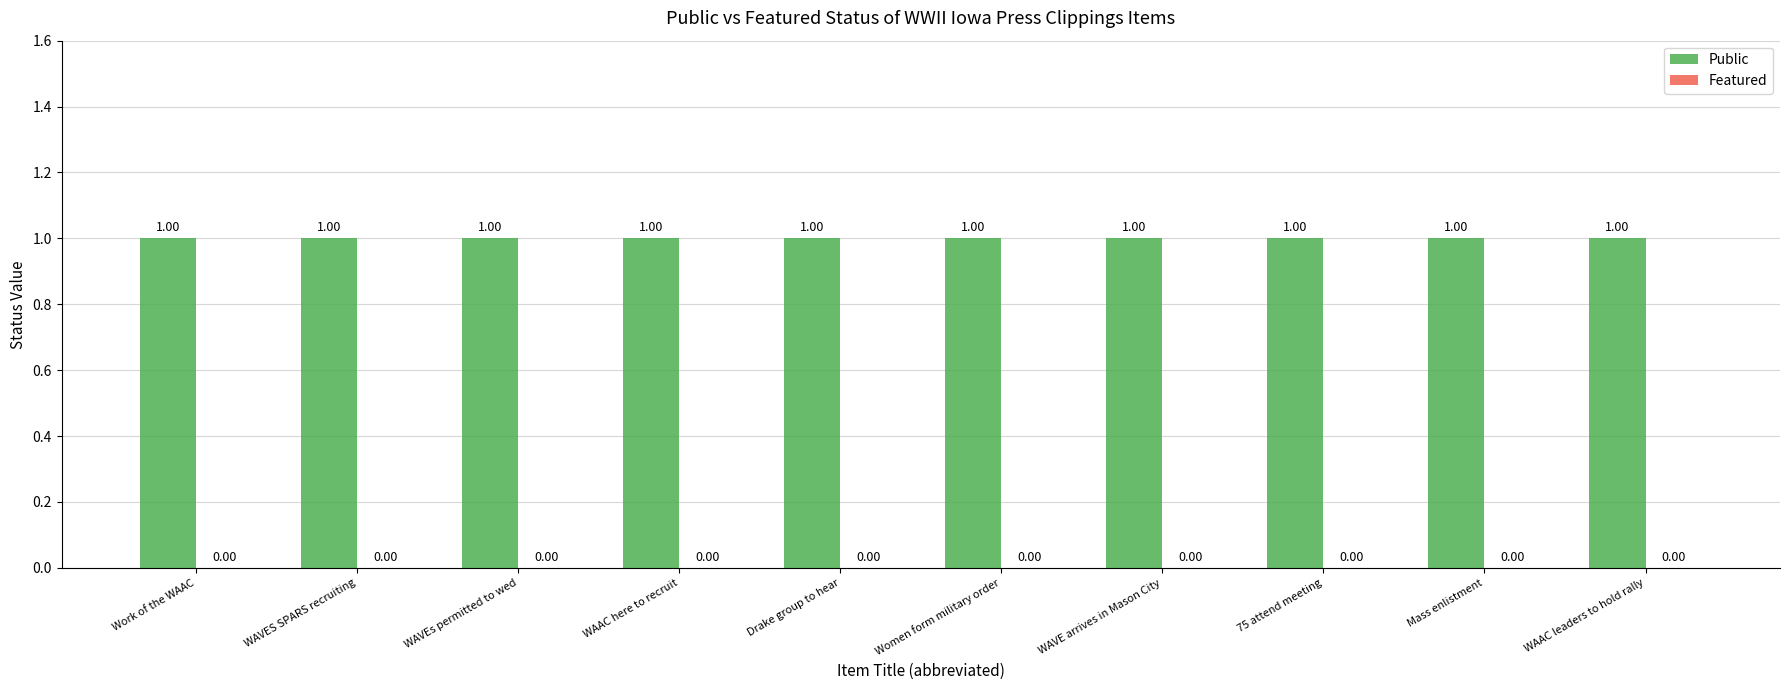

Reading right to left, transcribe all the data shown in this chart.

Public: 1	1	1	1	1	1	1	1	1	1
Featured: 0	0	0	0	0	0	0	0	0	0